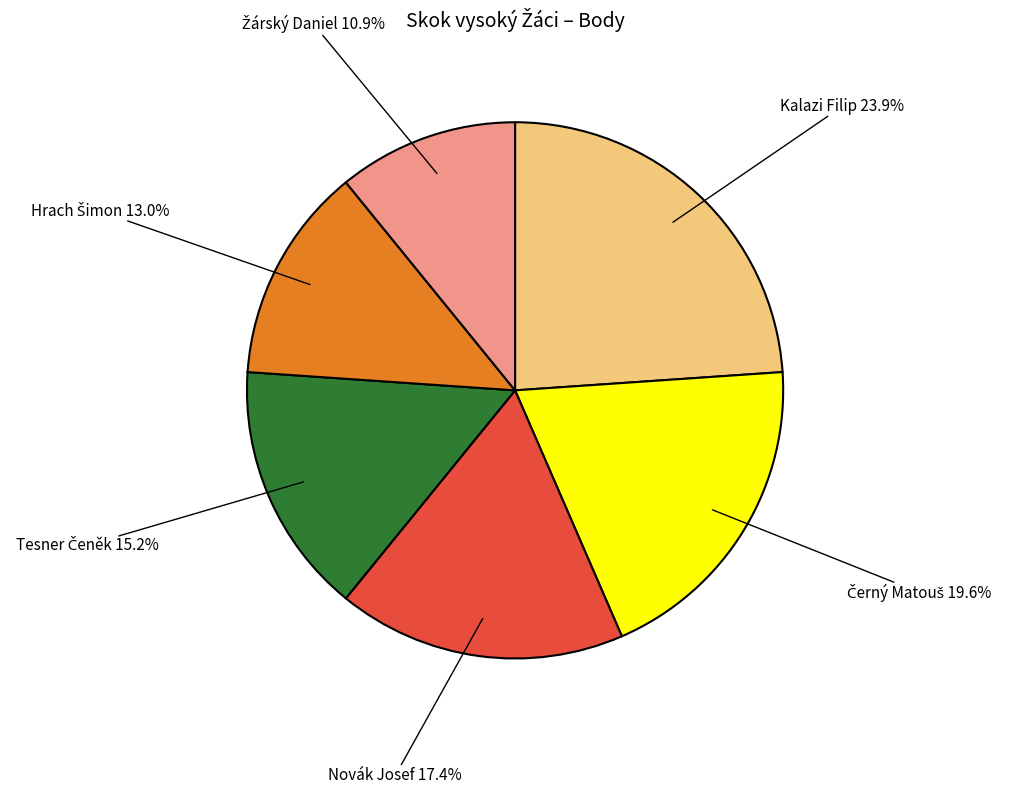

How many slices are in this pie chart?

6